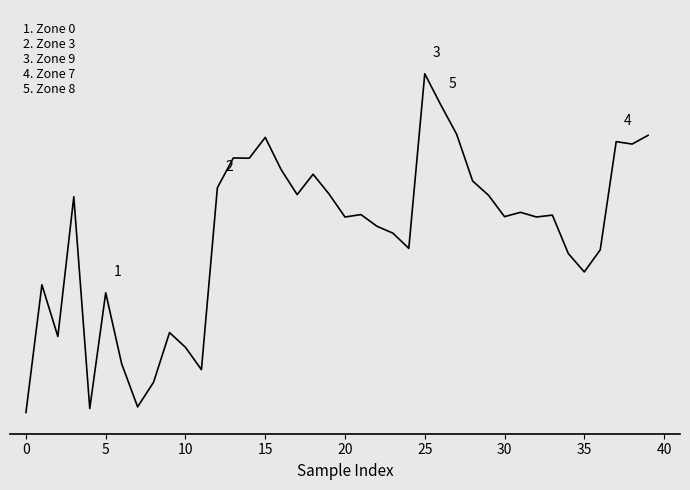

Count the values in the range 0 to 1.

40